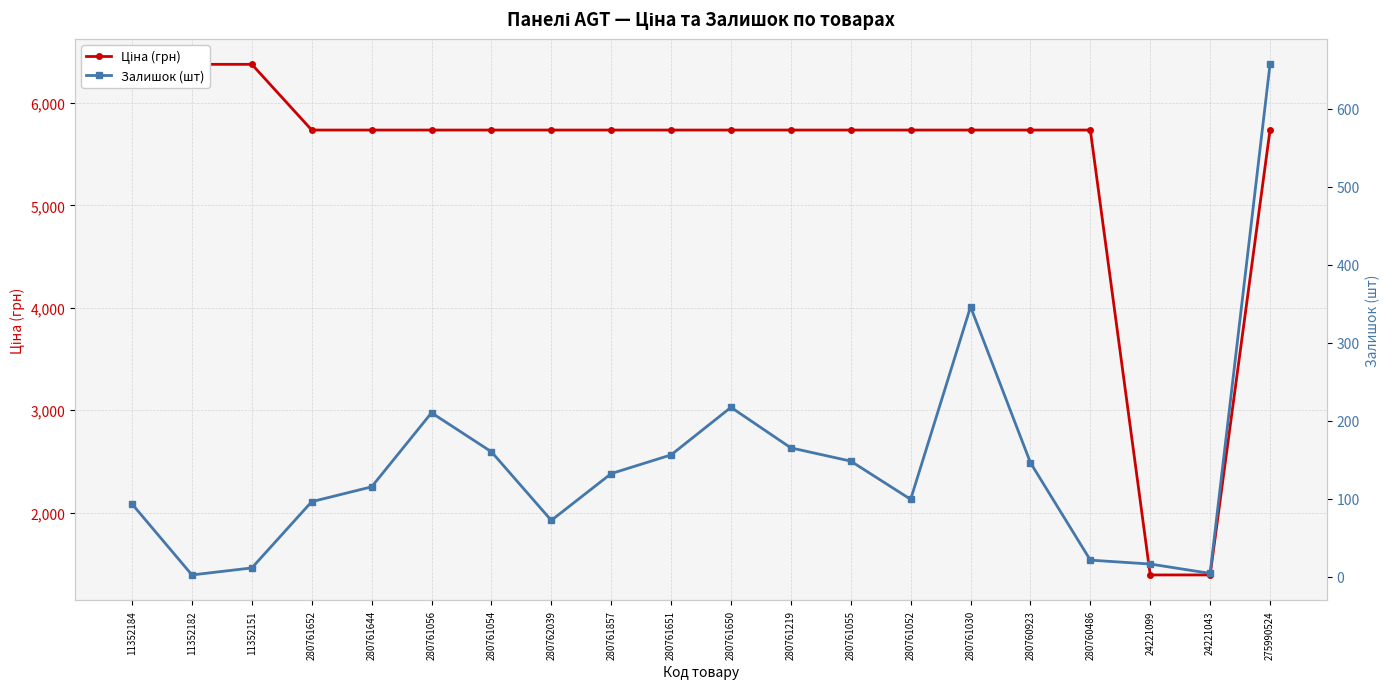

What position from the right is 24221043?

2